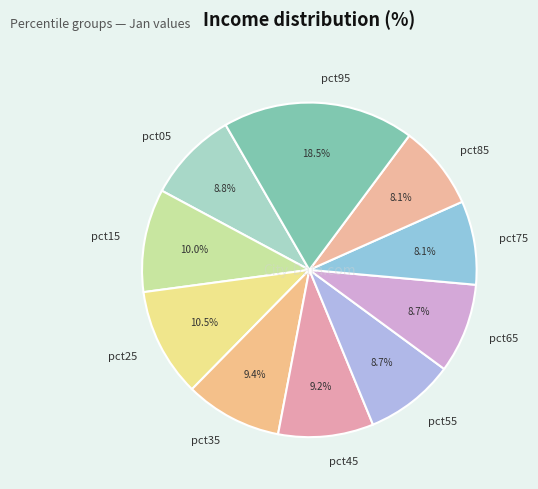

Between pct35 and pct15, which is larger?

pct15